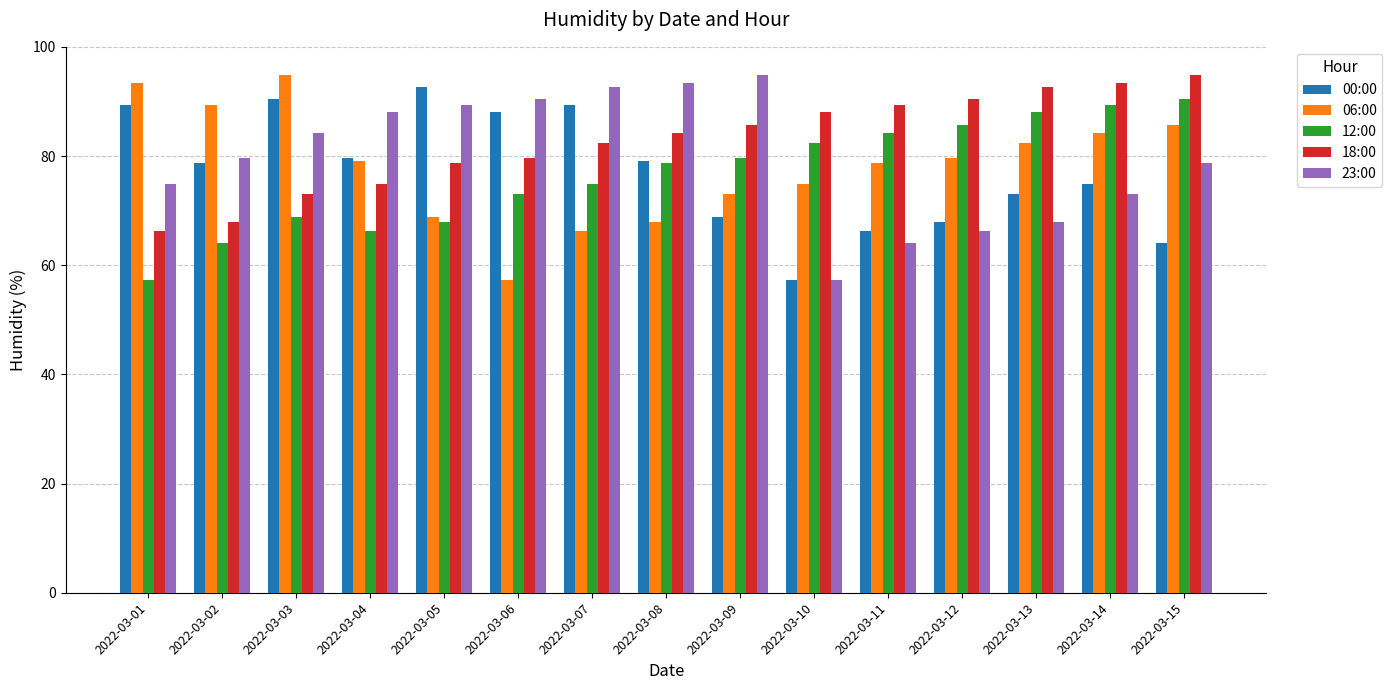

What are all the series names shown in the legend?

00:00, 06:00, 12:00, 18:00, 23:00